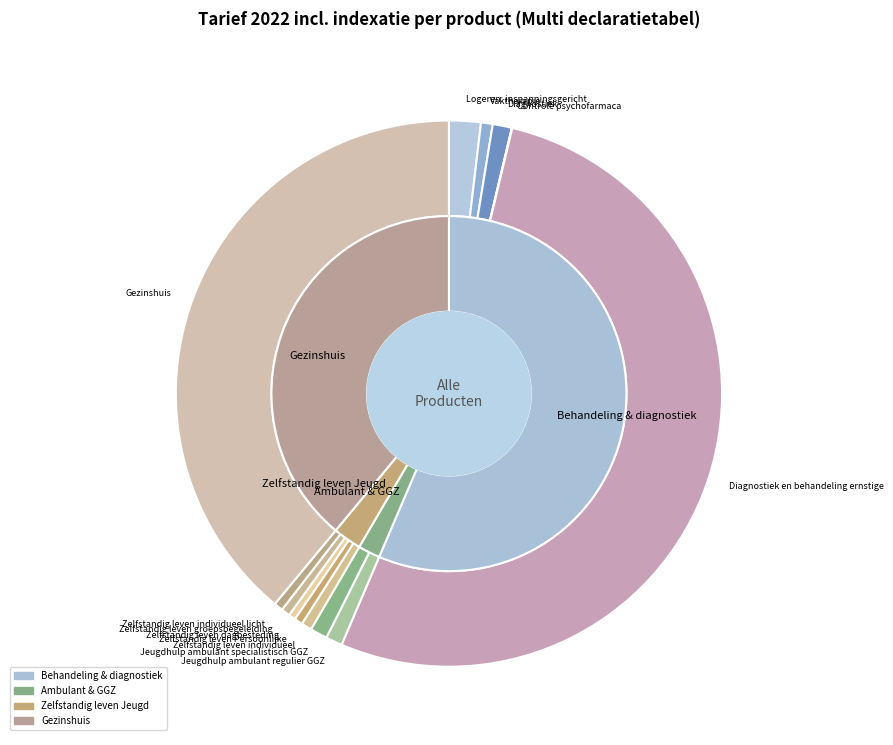

Count the number of slices in the pie.

13